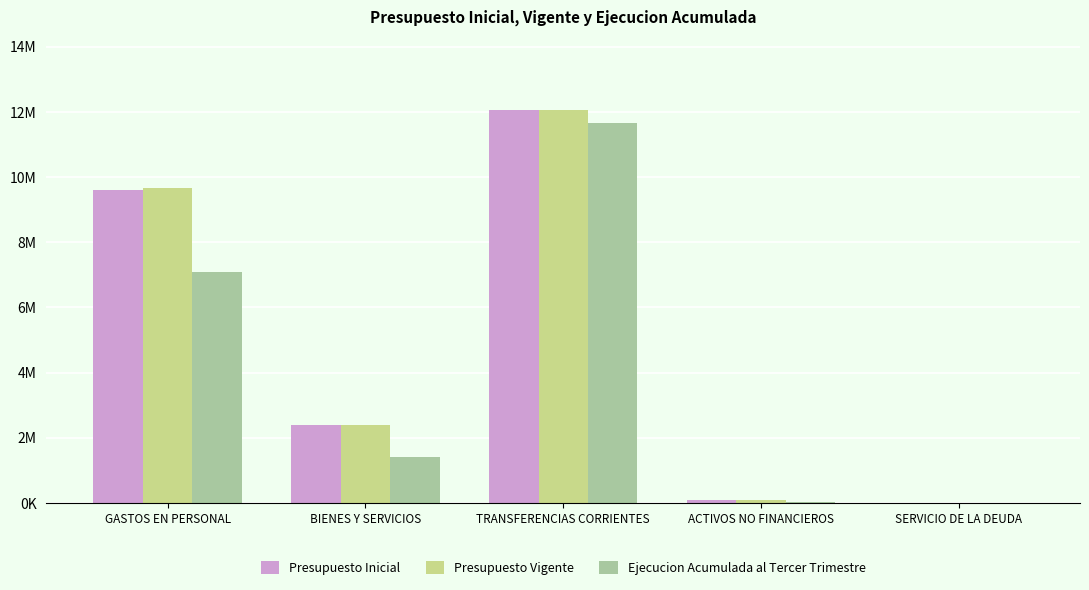

What is the label of the 3rd bar from the left?

TRANSFERENCIAS CORRIENTES